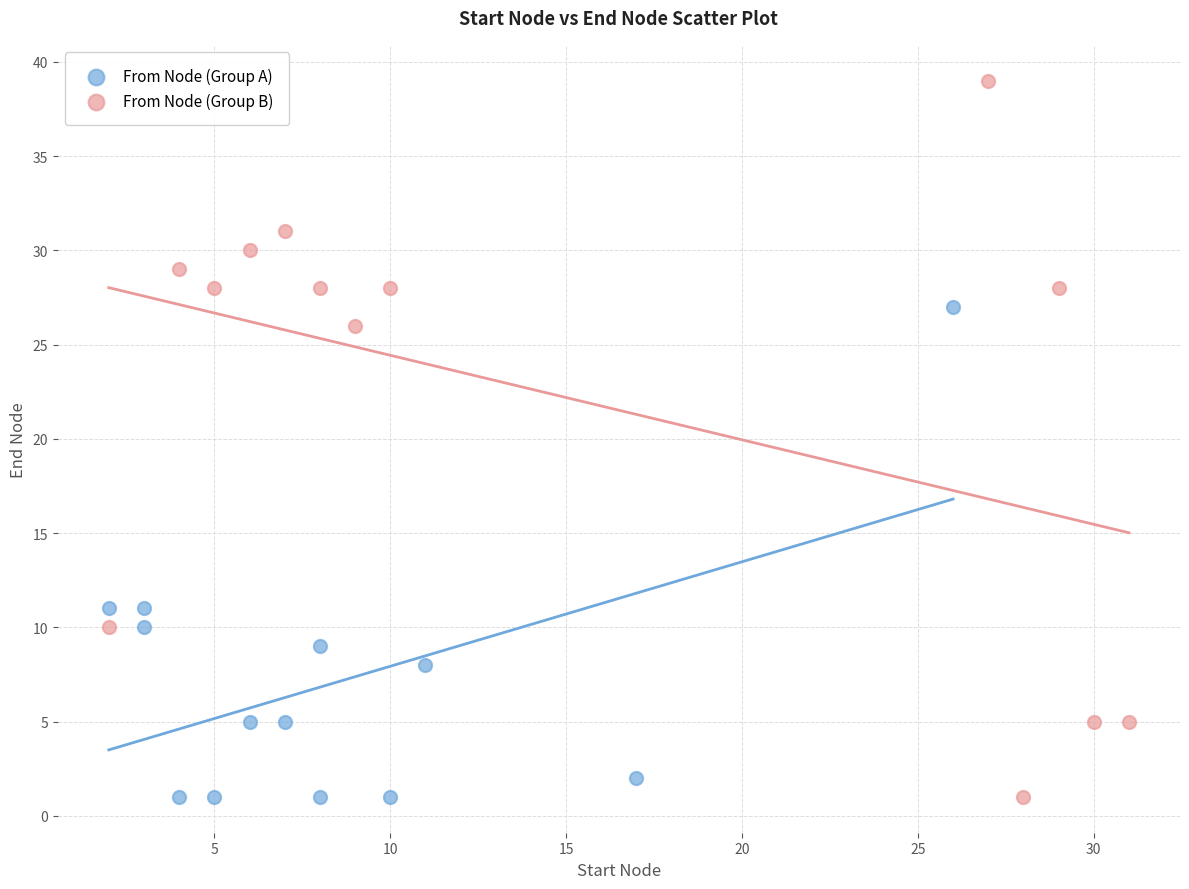

Which series contains the highest Y value?

From Node (Group B)